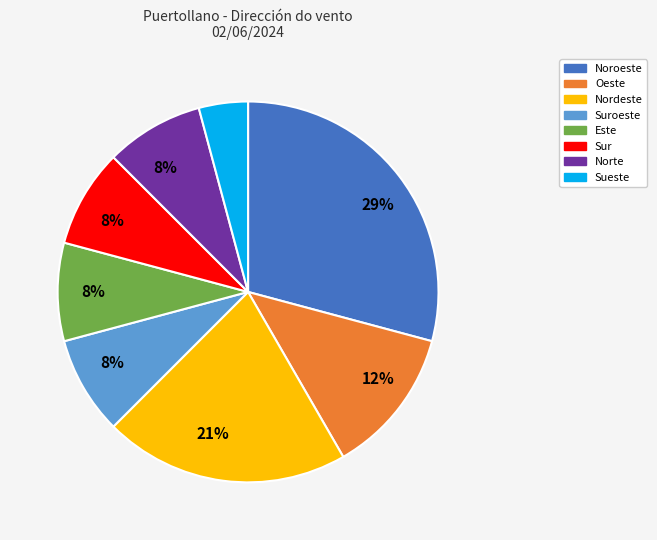

To the nearest percent, what is the average slice percentage?

12%